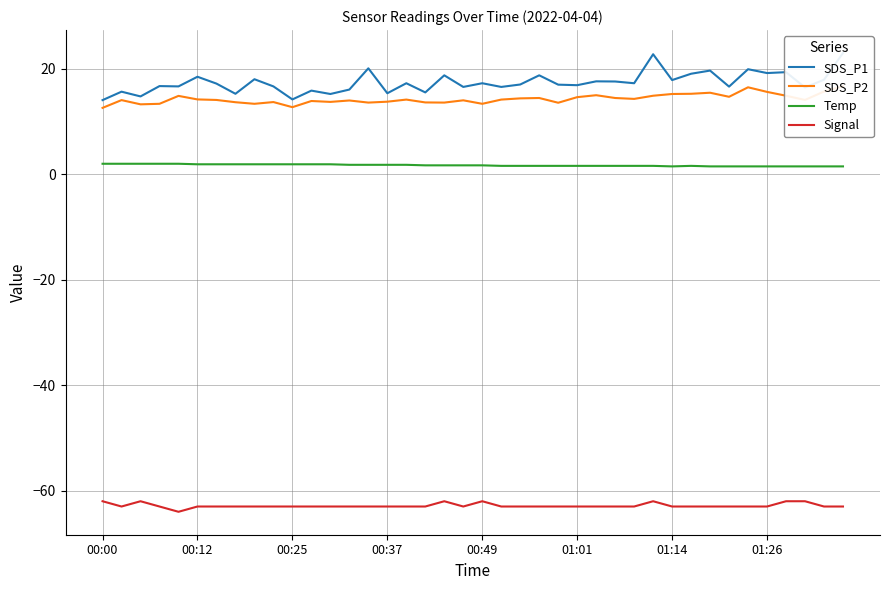

How many data points in SDS_P1 are less than 17?

18